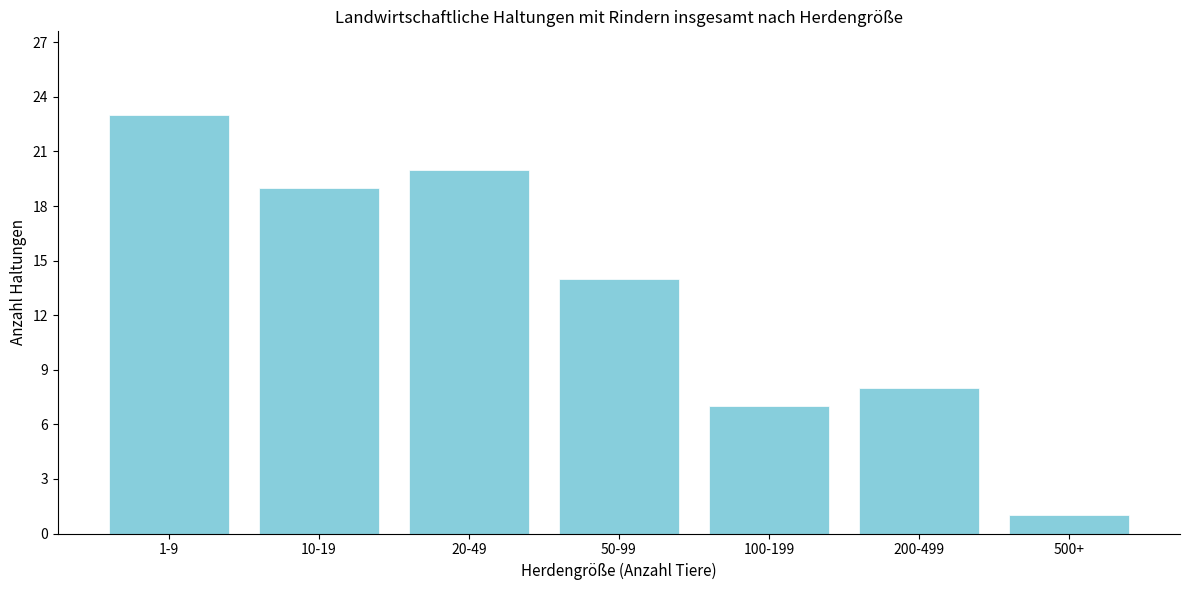

Reading left to right, what are all the values shown in this chart?

23	19	20	14	7	8	1